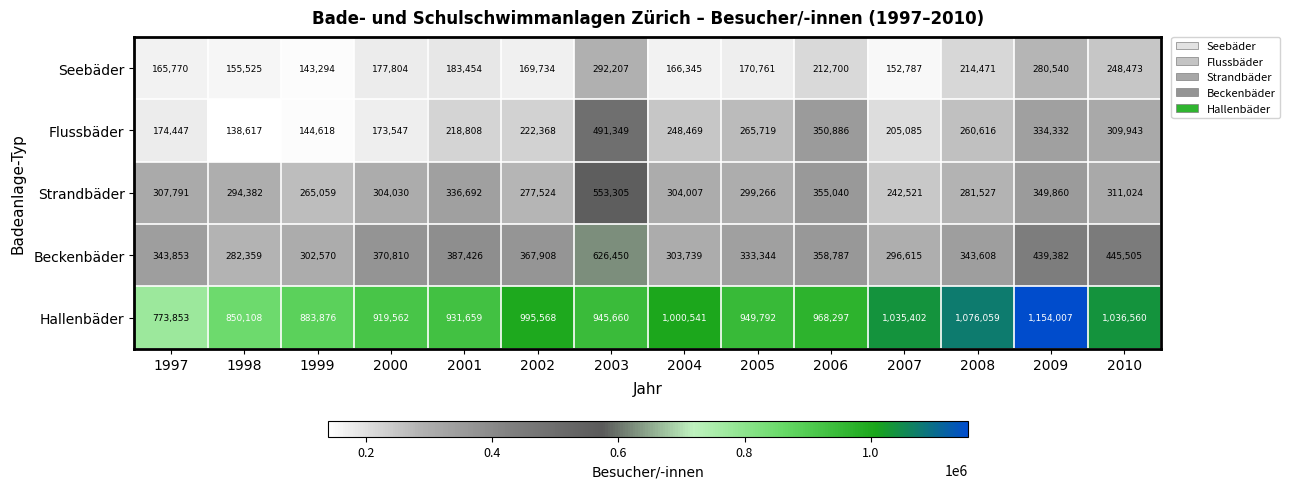

Which series has the largest total across all categories?

Hallenbäder